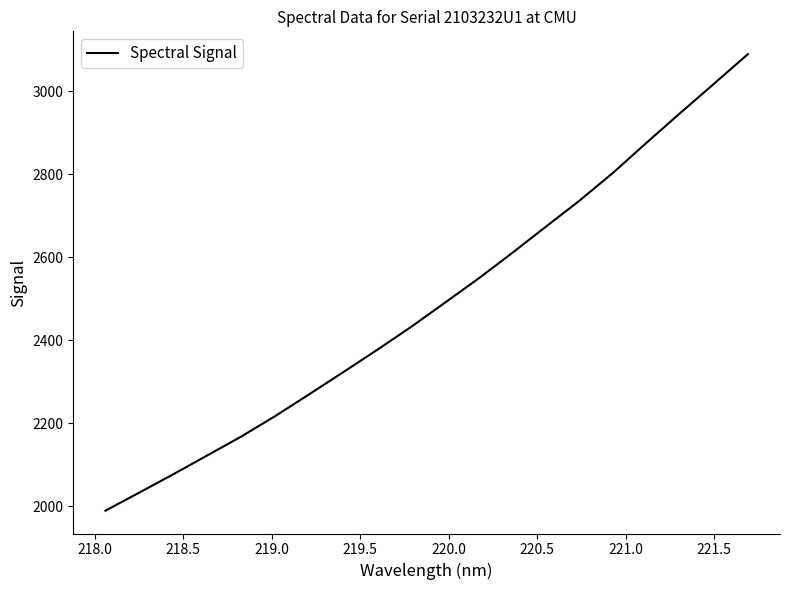

What is the difference between the maximum and minimum values?

1100.2